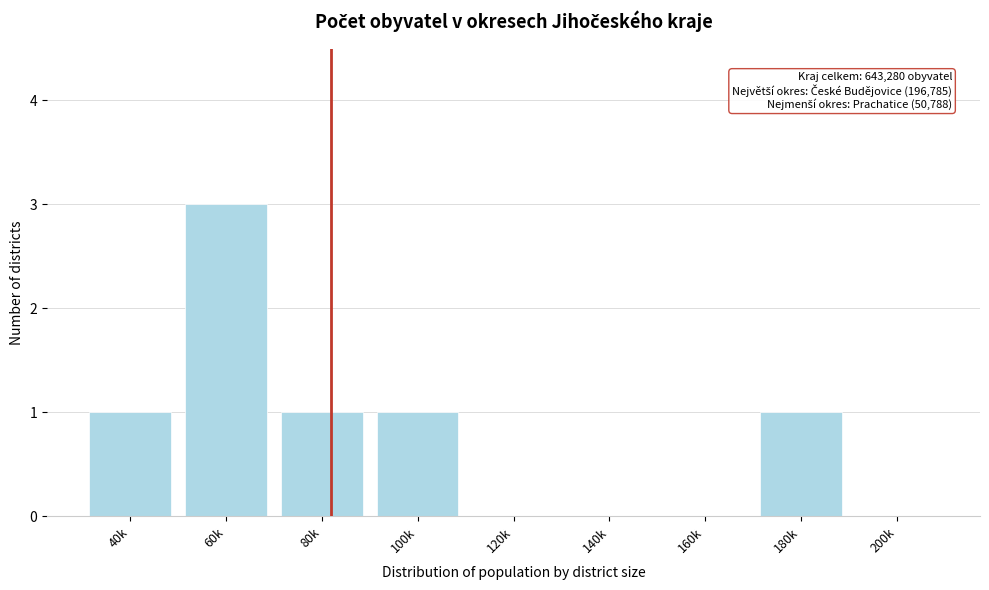

Reading right to left, list all the values displayed in this chart.

200k=0	180k=1	160k=0	140k=0	120k=0	100k=1	80k=1	60k=3	40k=1